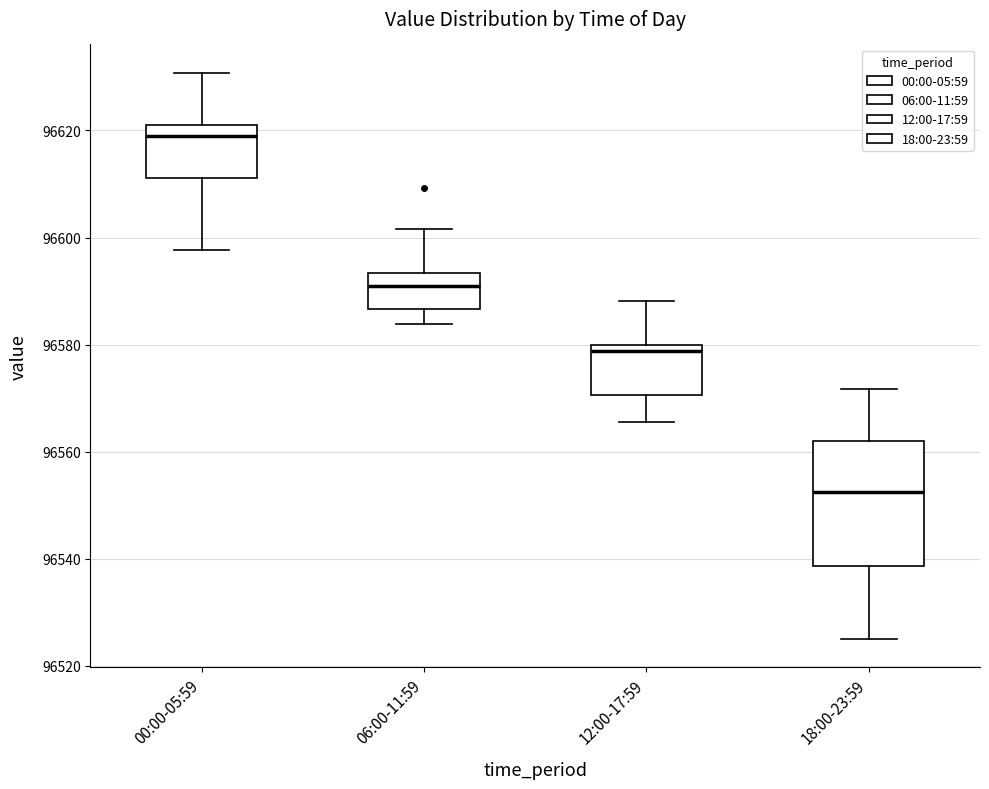

Reading left to right, transcribe this box plot: for each box, give where its median line is, the range the box spans, and where its two whiskers end, as read against the y-axis. The values are not printed on the chart, so give them approximately, as read against the axis.

00:00-05:59: median 96620 (just below the box's upper edge), box 96612 to 96620, whiskers 96598 to 96630
06:00-11:59: median 96590, box 96586 to 96594, whiskers 96584 to 96602
12:00-17:59: median 96578, box 96570 to 96580, whiskers 96566 to 96588
18:00-23:59: median 96552, box 96538 to 96562, whiskers 96526 to 96572